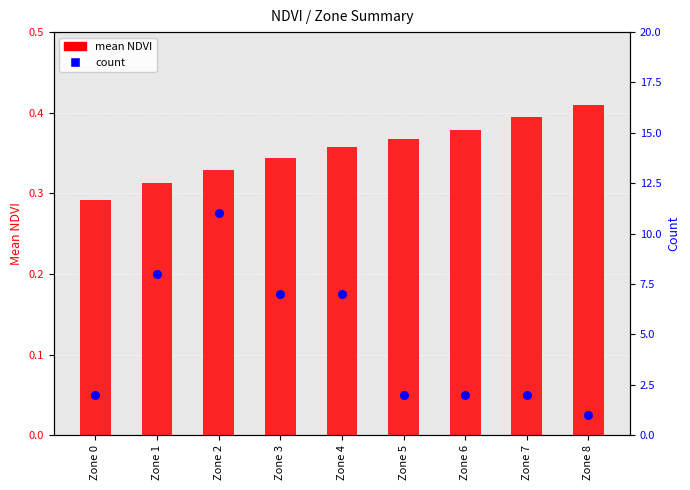

At which category is the sum across all series the highest?

Zone 2